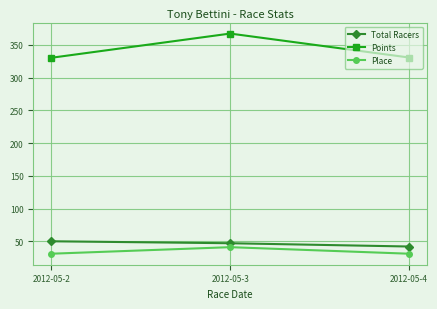

What is the difference between the Total Racers values at 2012-05-4 and 2012-05-3?

5.0